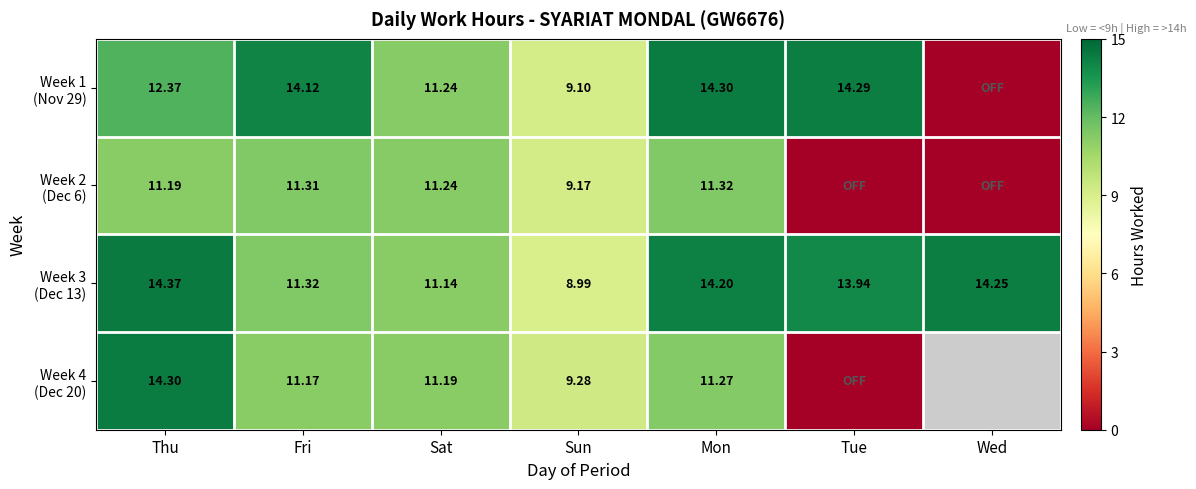

Which series changed the most between Sat and Tue?

Week 2 (Dec 6)